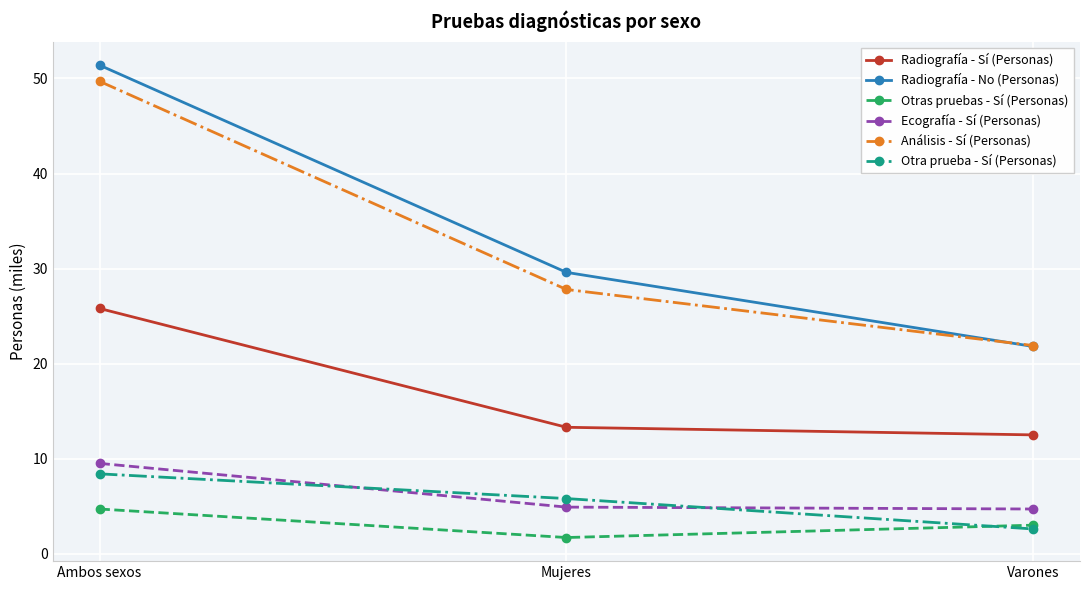

How many values in the Radiografía - Sí (Personas) series are below 13?

1